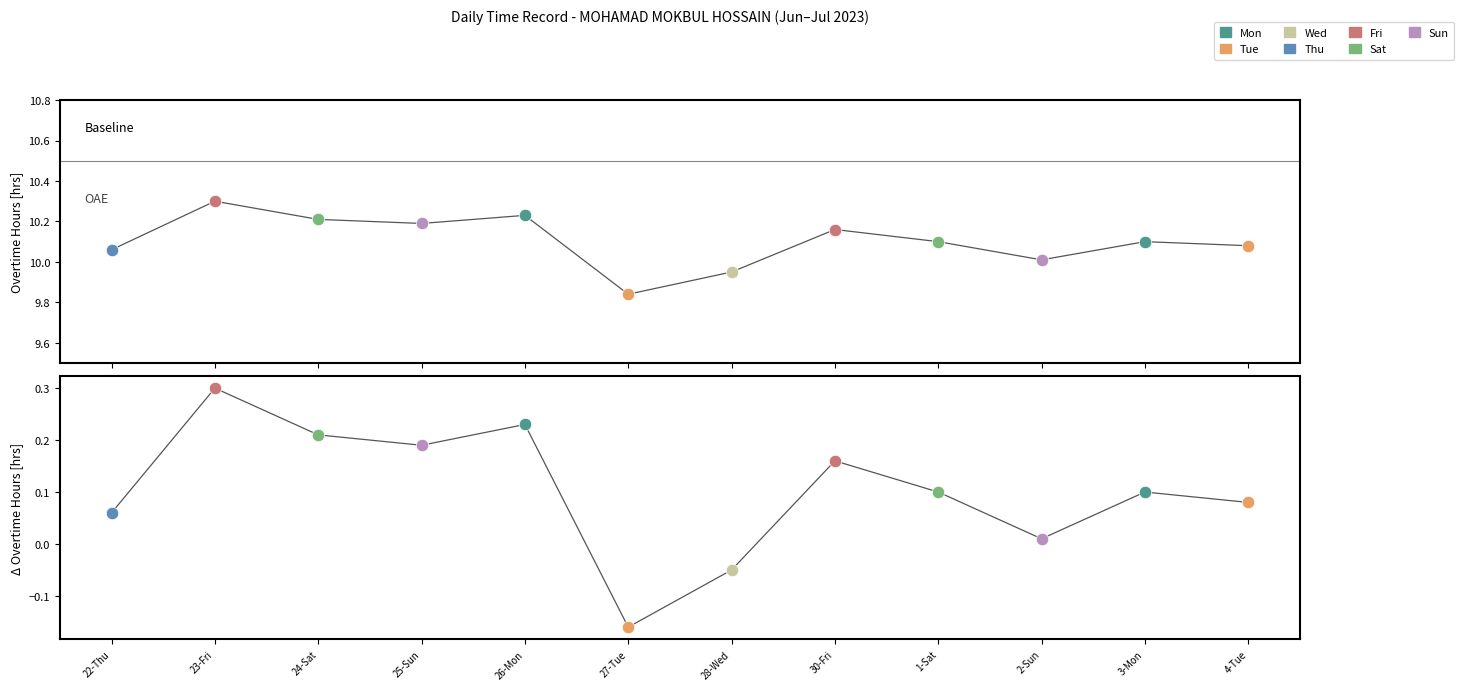

Which has a higher value, 22-Thu or 3-Mon?

3-Mon